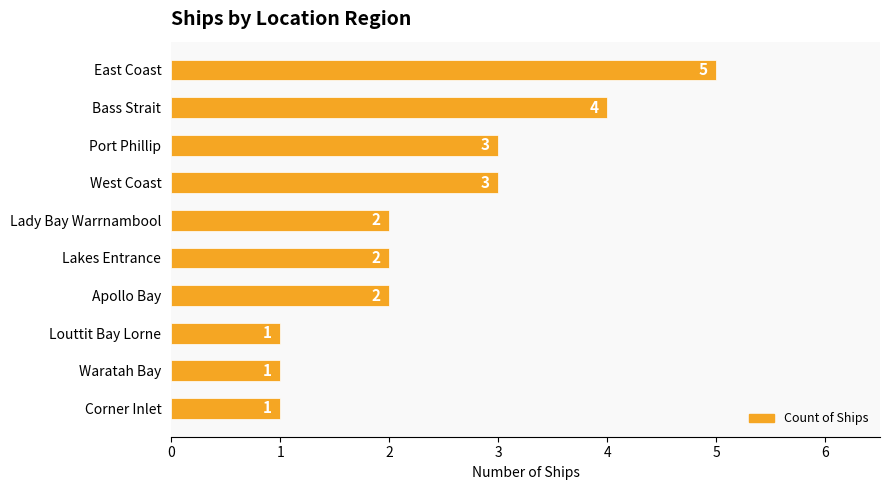

The value at Port Phillip is 3. True or false?

True